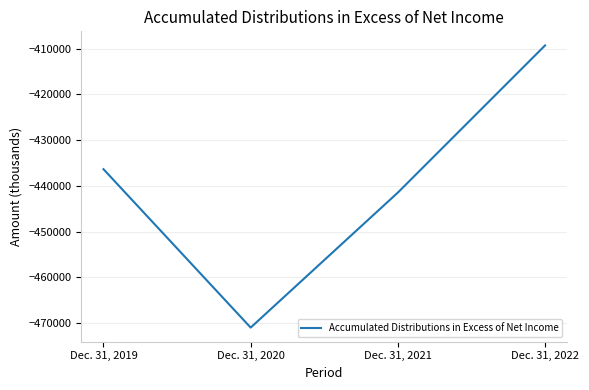

What is the difference between the second highest and minimum values?

34656